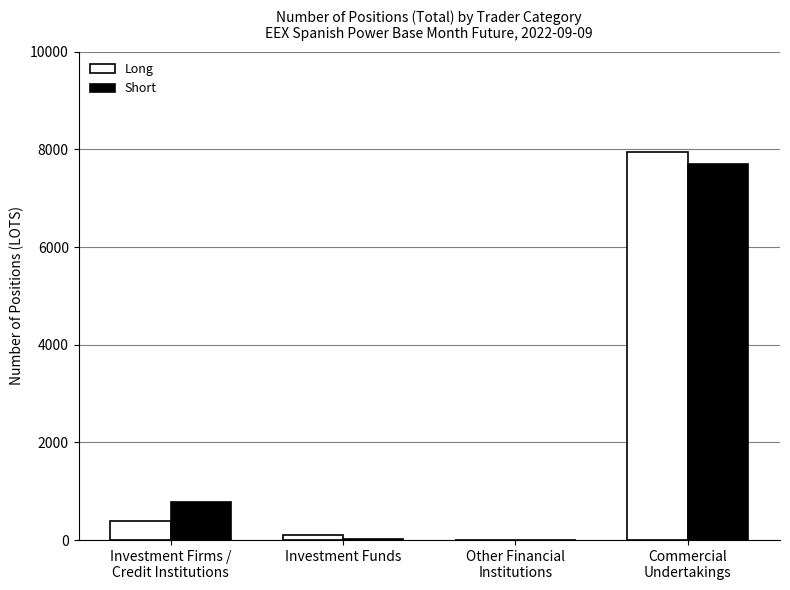

Is it true that Long equals 7954.0 at Commercial
Undertakings?

True